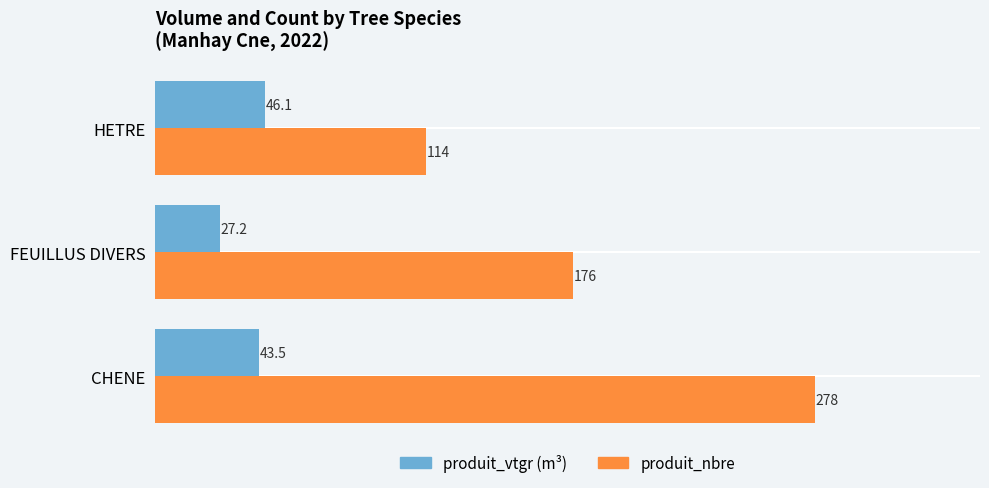

Is it true that produit_nbre equals 278.0 at CHENE?

True